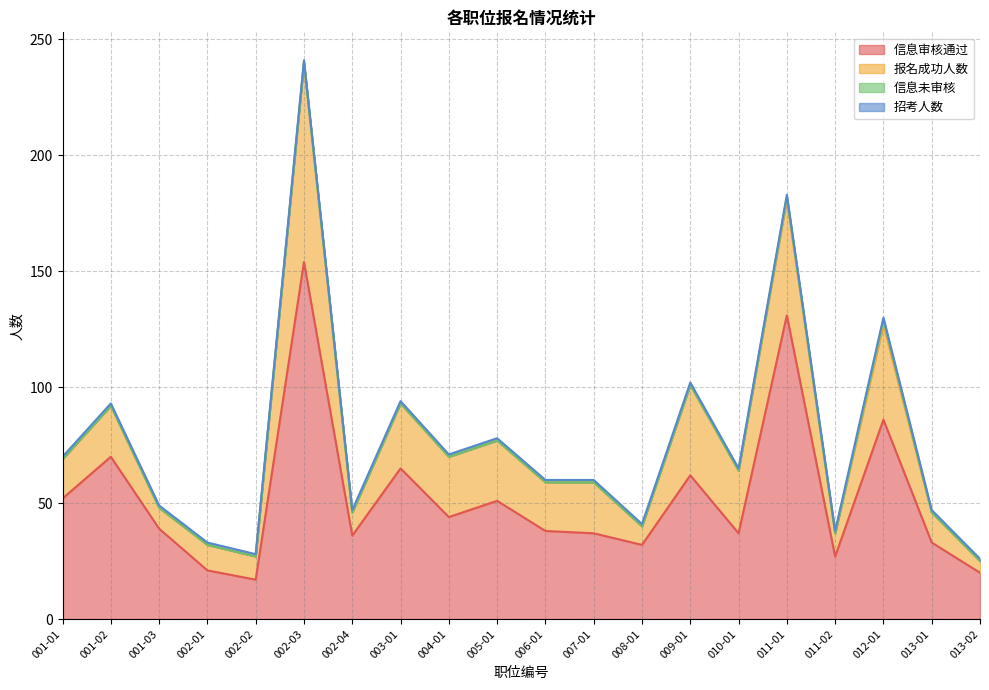

True or false: 信息未审核 has more than 0 points higher than both neighbors.

True